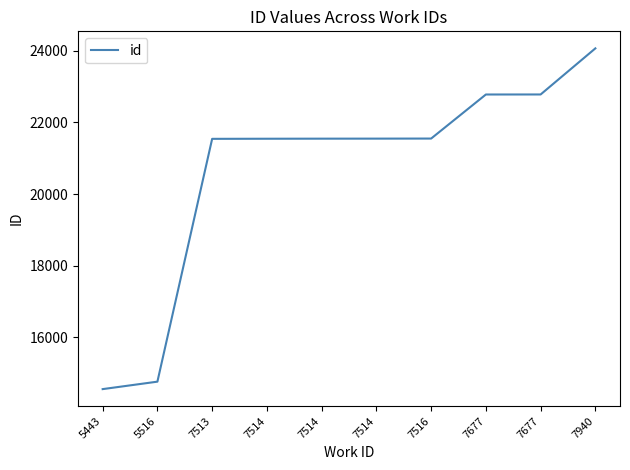

What is the greatest value displayed?

24064